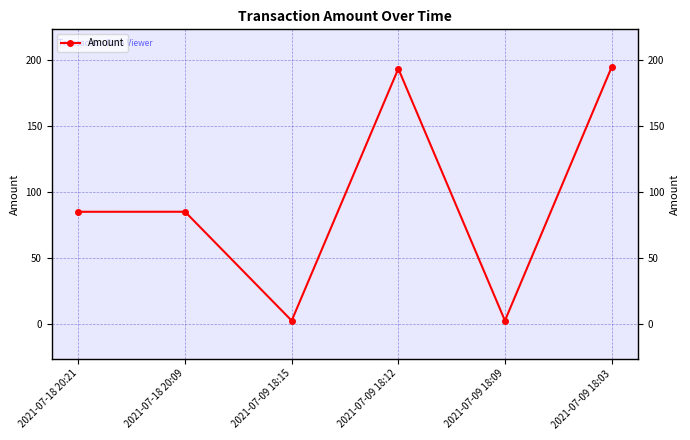

What is the sum of all values?

562.1